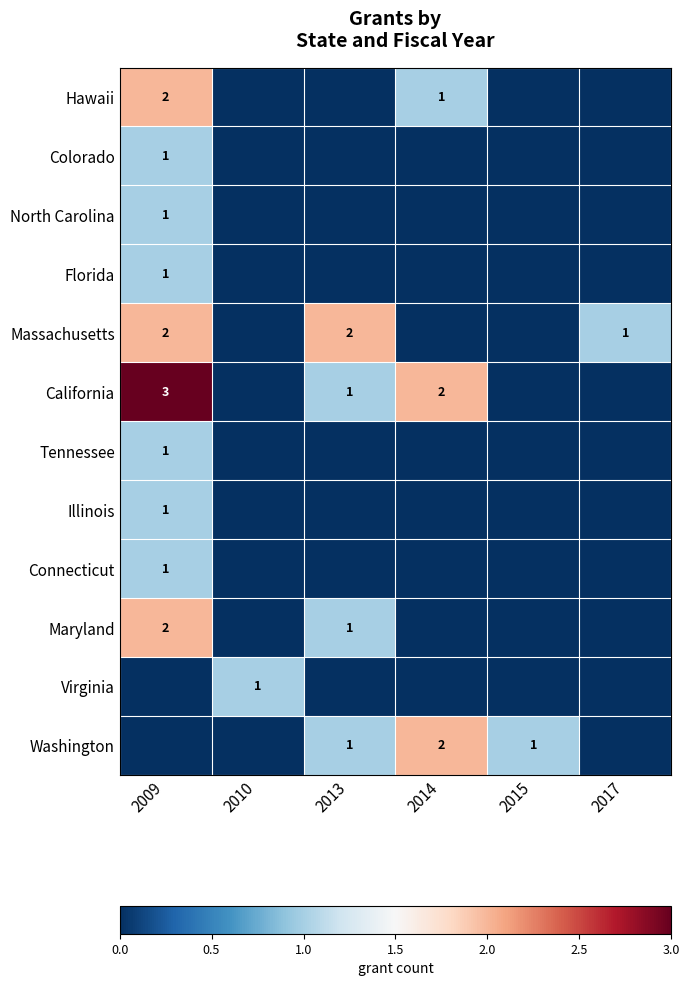

What is the difference between the highest and lowest values at 2017?

1